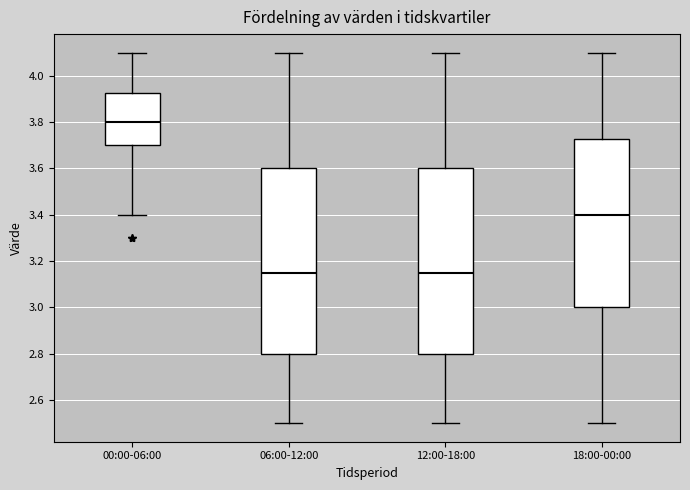

Reading left to right, transcribe this box plot: for each box, give where its median line is, the range the box spans, and where its two whiskers end, as read against the y-axis. The values are not printed on the chart, so give them approximately, as read against the axis.

00:00-06:00: median 3.80, box 3.70 to 3.92, whiskers 3.40 to 4.10
06:00-12:00: median 3.16, box 2.80 to 3.60, whiskers 2.50 to 4.10
12:00-18:00: median 3.16, box 2.80 to 3.60, whiskers 2.50 to 4.10
18:00-00:00: median 3.40, box 3.00 to 3.72, whiskers 2.50 to 4.10